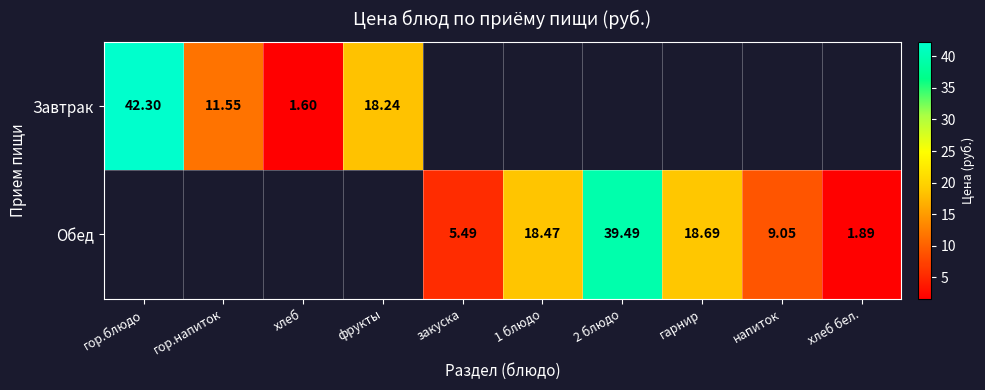

Is it true that Обед equals 10.0 at гарнир?

False